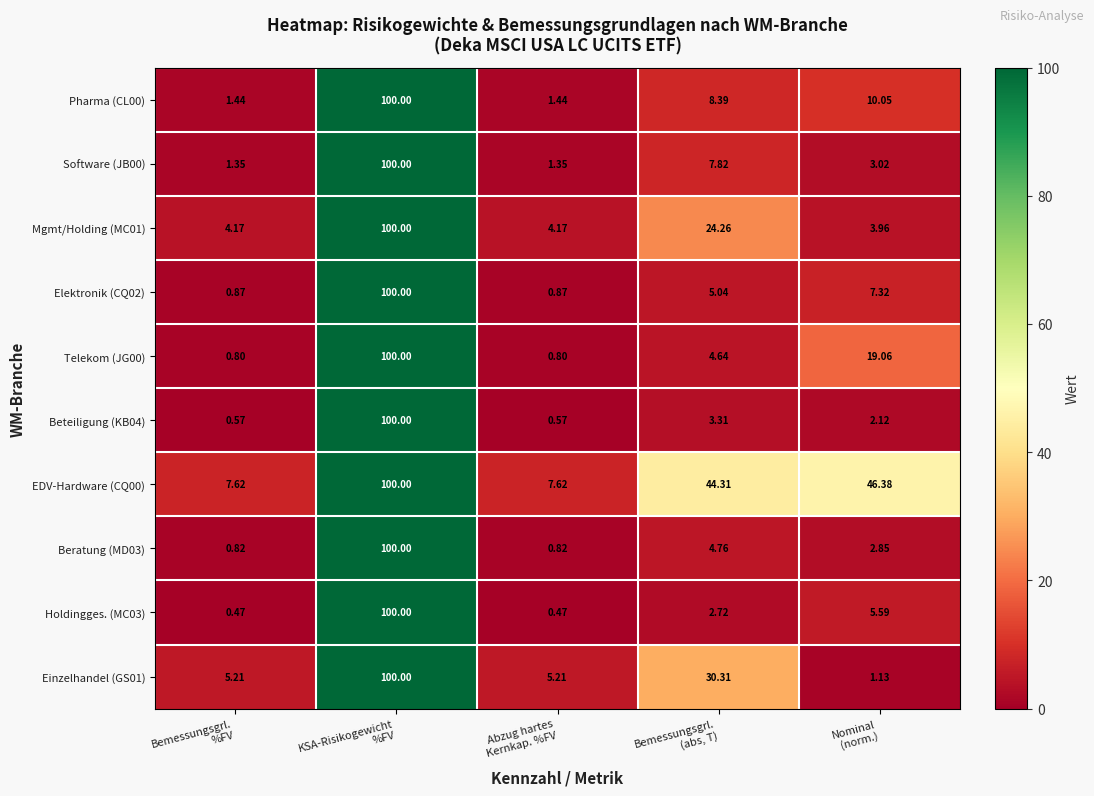

Which label corresponds to the largest value in the chart?

KSA-Risikogewicht
%FV